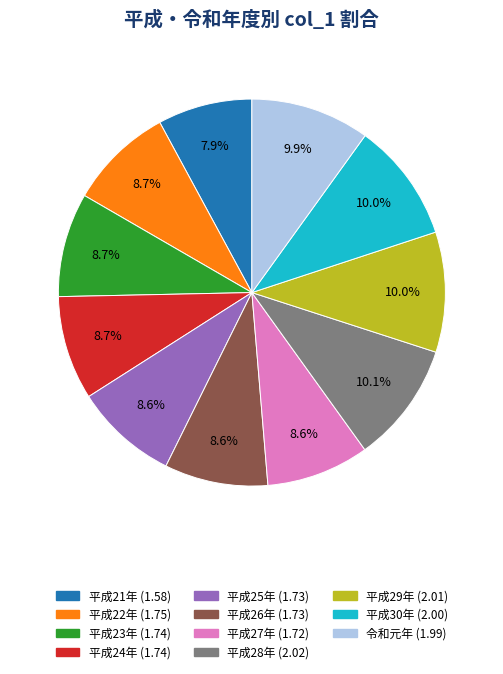

Is it true that 平成27年 is 1% of the pie?

False